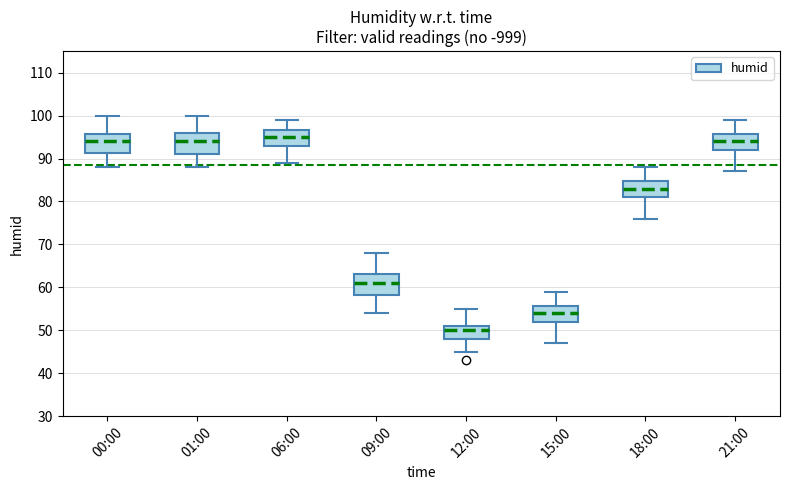

Which box's median line is the lowest?

12:00